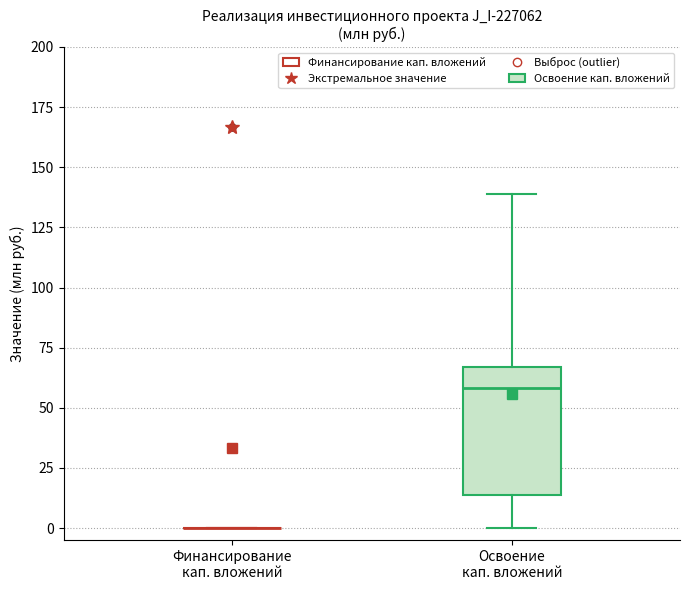

Reading left to right, transcribe this box plot: for each box, give where its median line is, the range the box spans, and where its two whiskers end, as read against the y-axis. The values are not printed on the chart, so give them approximately, as read against the axis.

Финансирование кап. вложений: box collapsed to a line at 0, whiskers 0 to 0
Освоение кап. вложений: median 60, box 15 to 65, whiskers 0 to 140